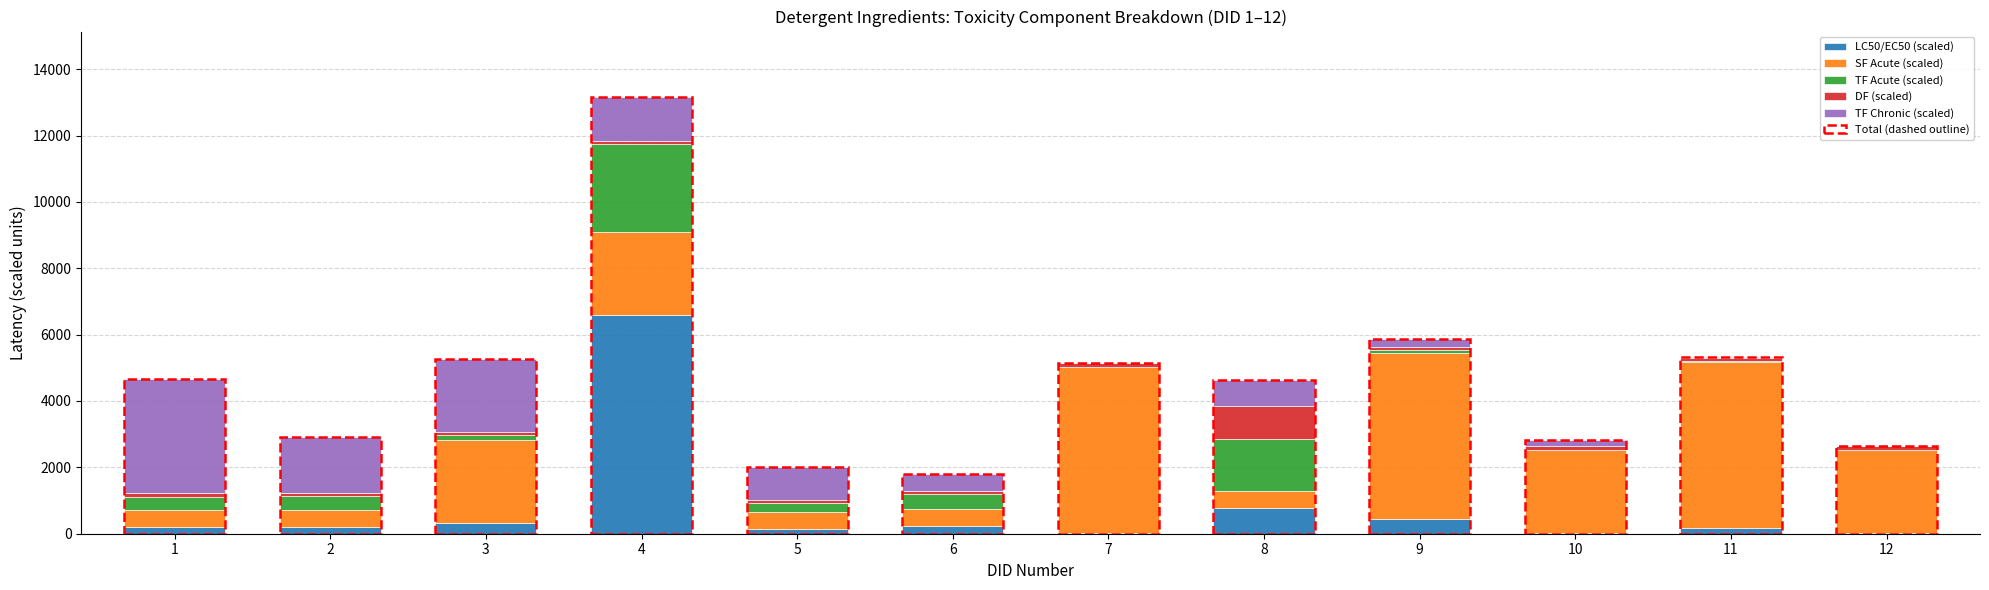

At which category is the sum across all series the highest?

4